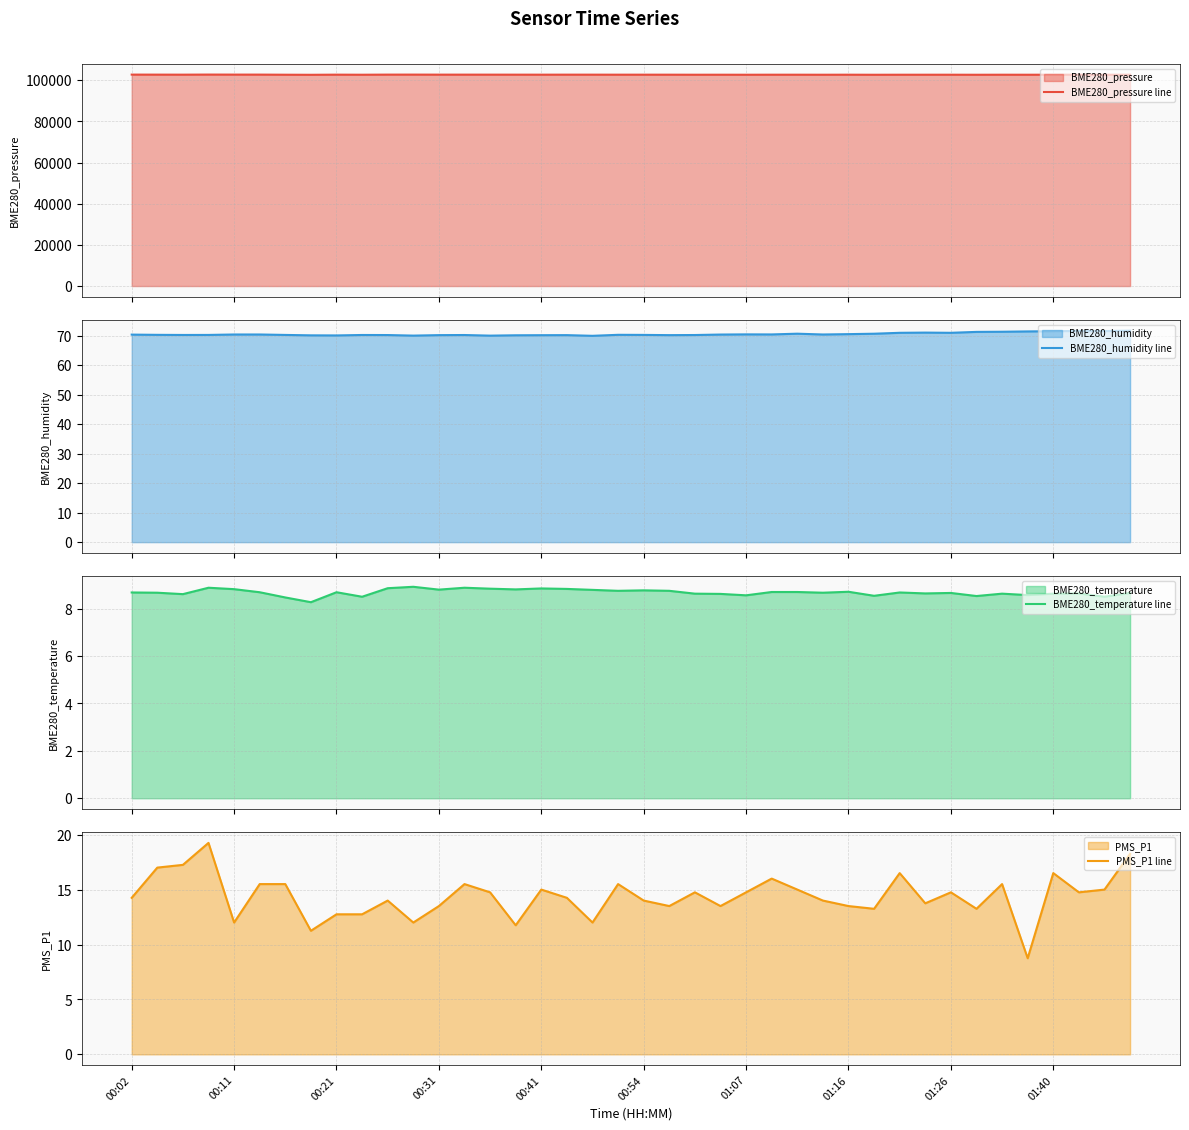

True or false: BME280_pressure line has more than 2 interior local peaks.

True